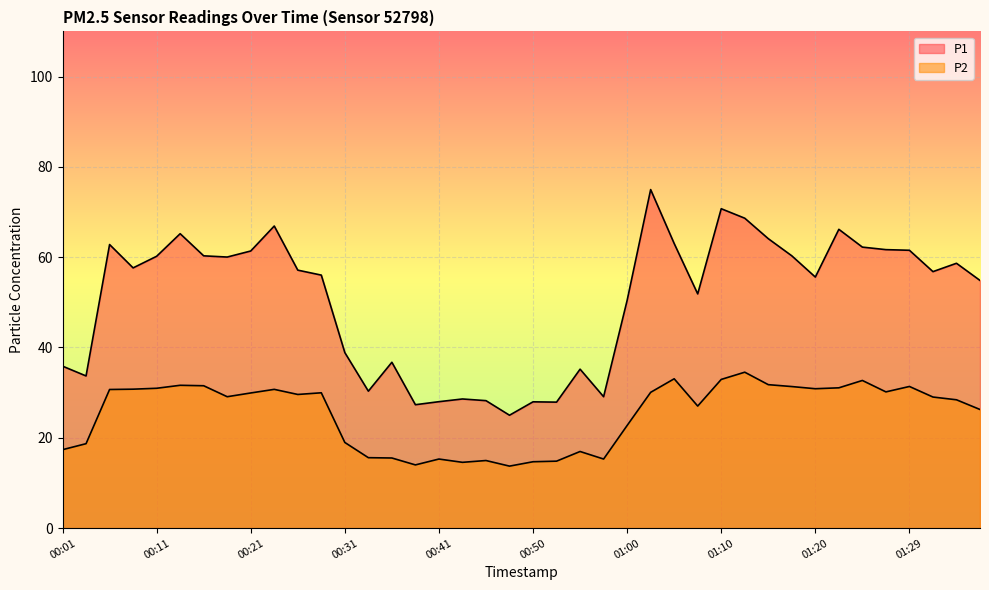

What is the label of the 40th point from the right?

00:01